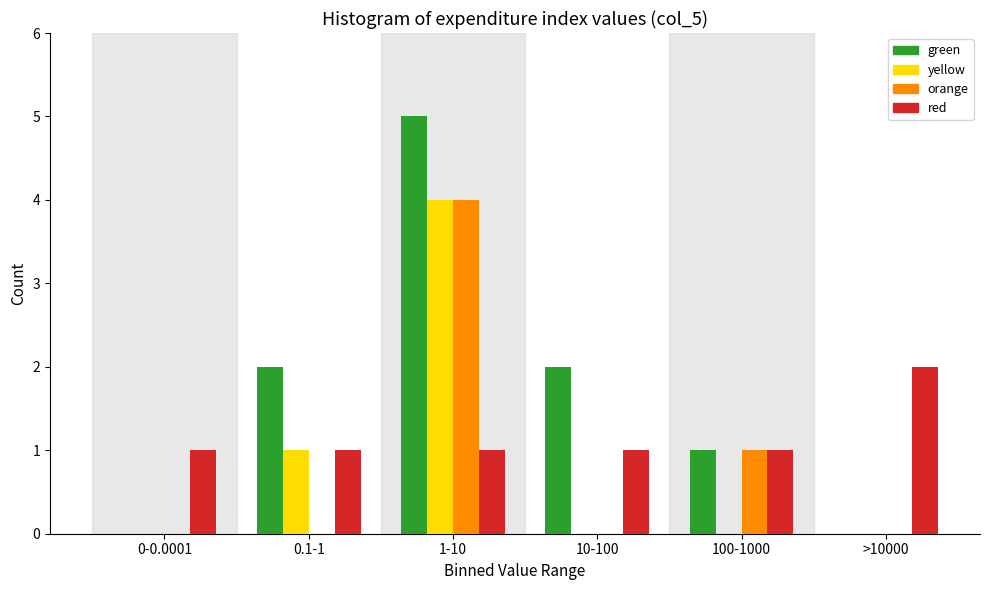

Reading left to right, extract all data points from this chart.

green: 0-0.0001=0	0.1-1=2	1-10=5	10-100=2	100-1000=1	>10000=0
yellow: 0-0.0001=0	0.1-1=1	1-10=4	10-100=0	100-1000=0	>10000=0
orange: 0-0.0001=0	0.1-1=0	1-10=4	10-100=0	100-1000=1	>10000=0
red: 0-0.0001=1	0.1-1=1	1-10=1	10-100=1	100-1000=1	>10000=2